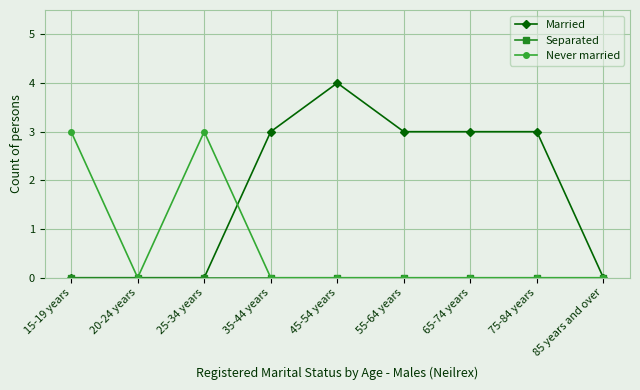

What position from the right is 20-24 years?

8